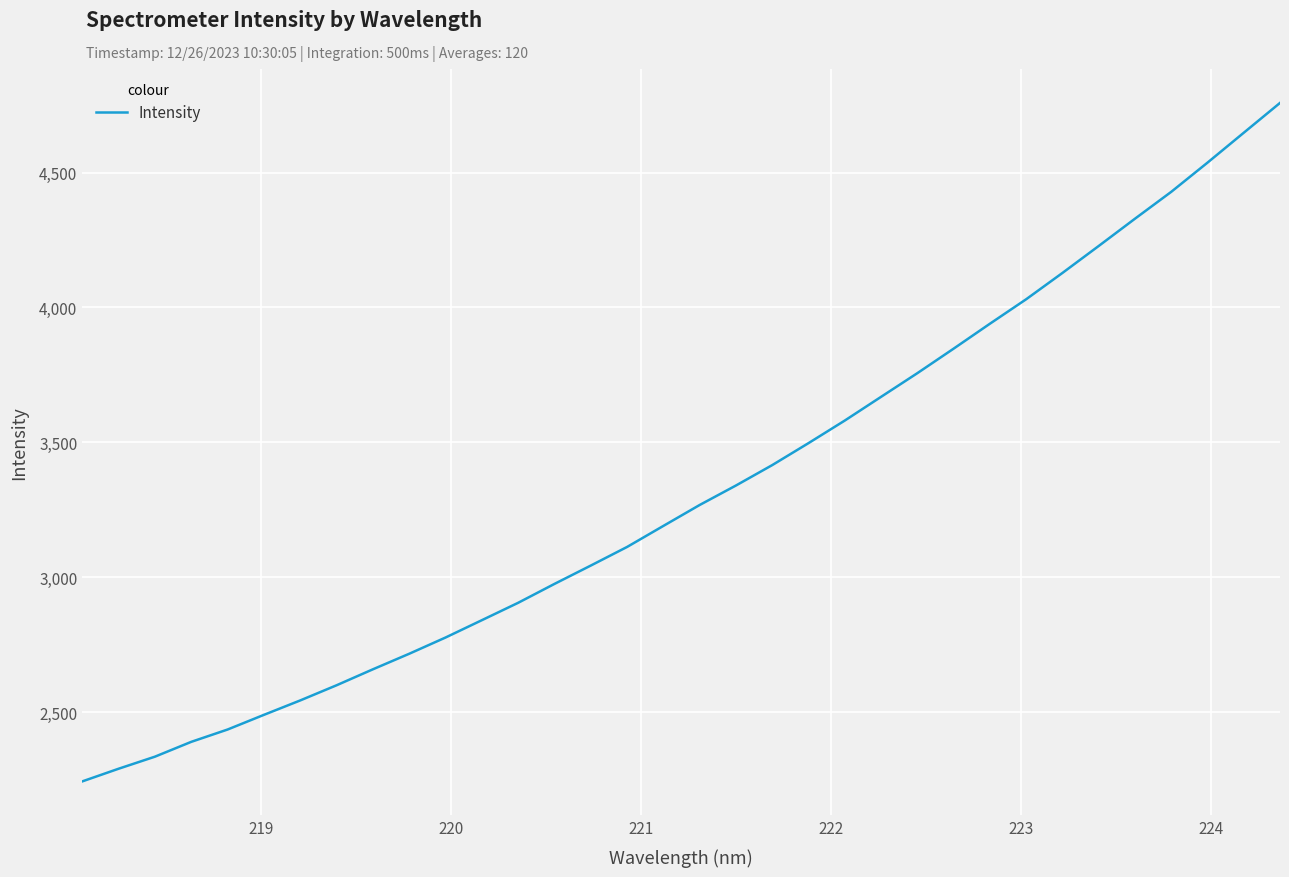

What is the greatest value displayed?

4758.2